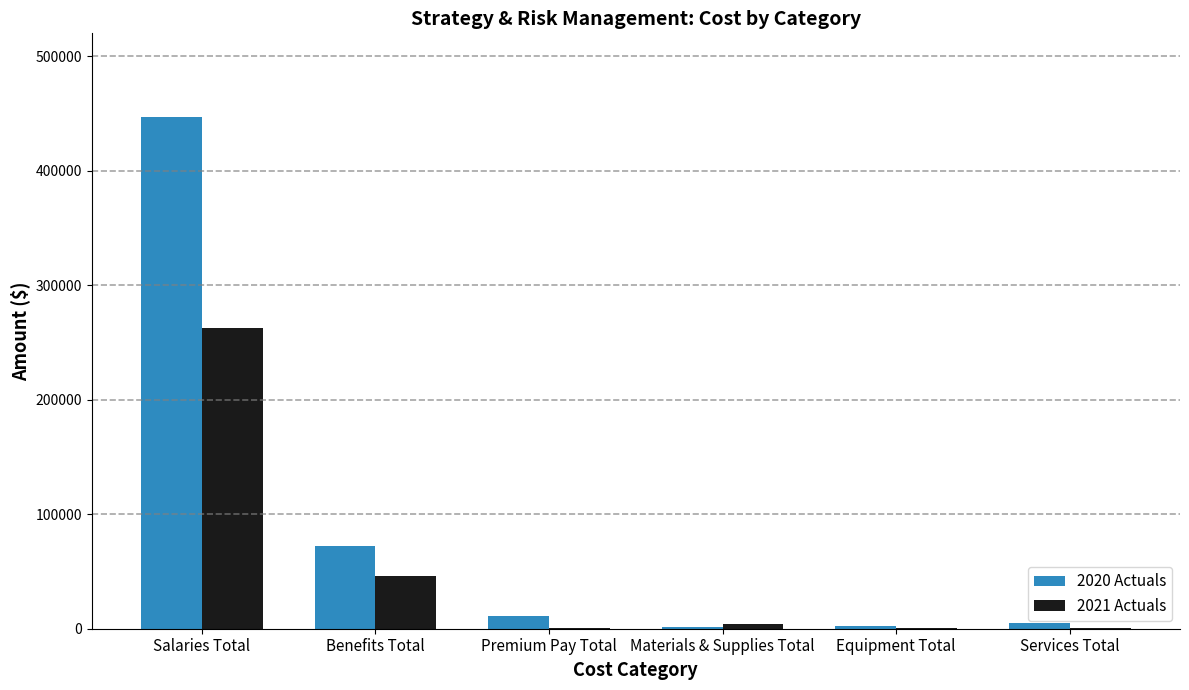

Is it true that 2020 Actuals equals 447126.6 at Salaries Total?

True